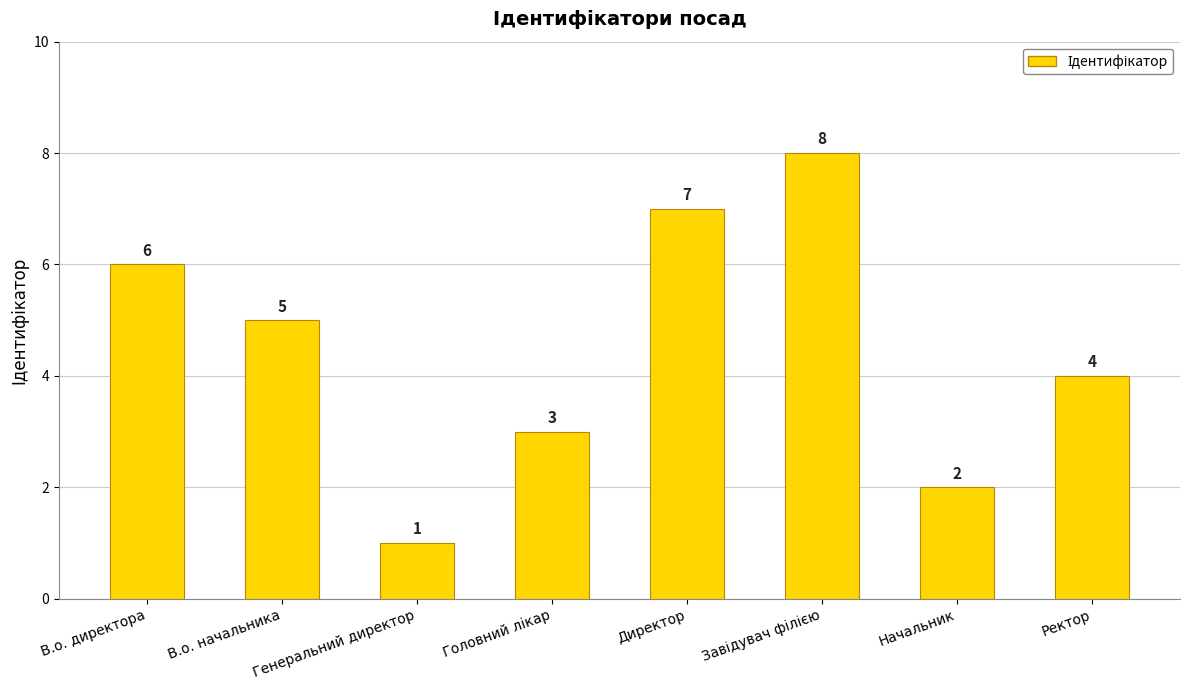

How many categories are shown in the chart?

8